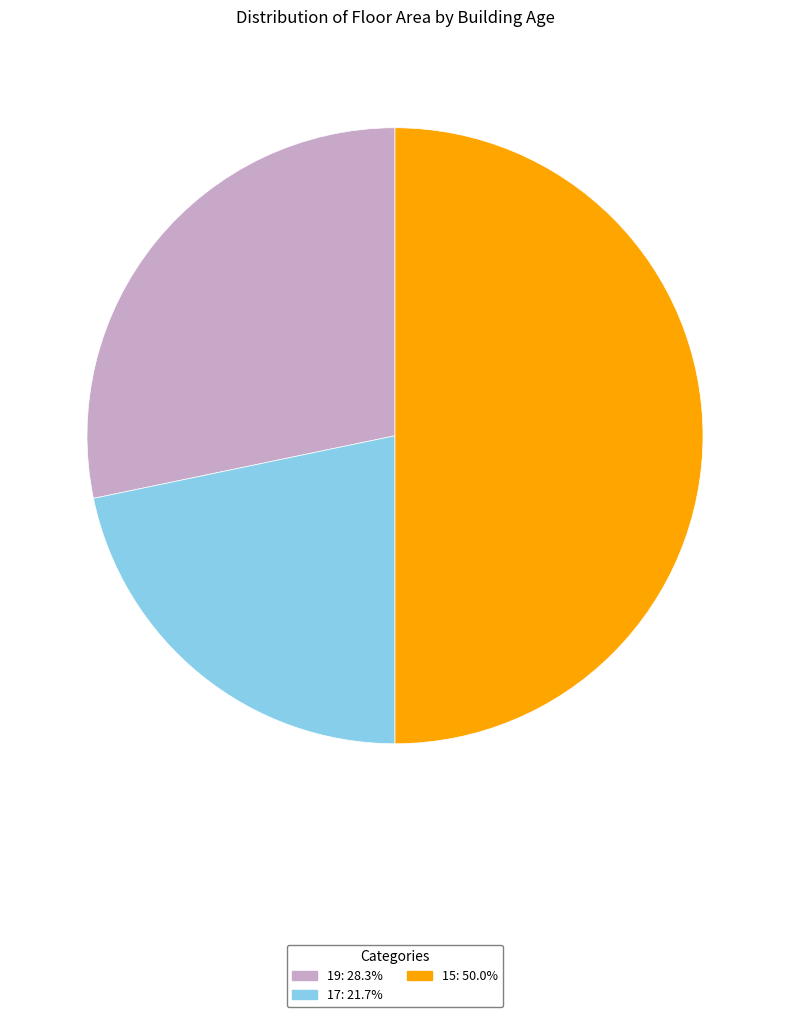

Rank the categories by value from highest to lowest.

15, 19, 17